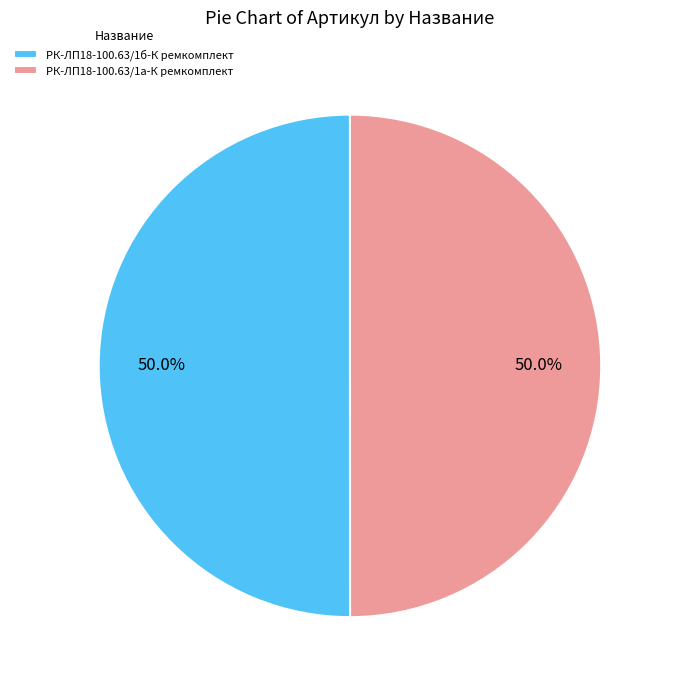

To the nearest percent, what portion does РК-ЛП18-100.63/1а-К ремкомплект represent?

50%